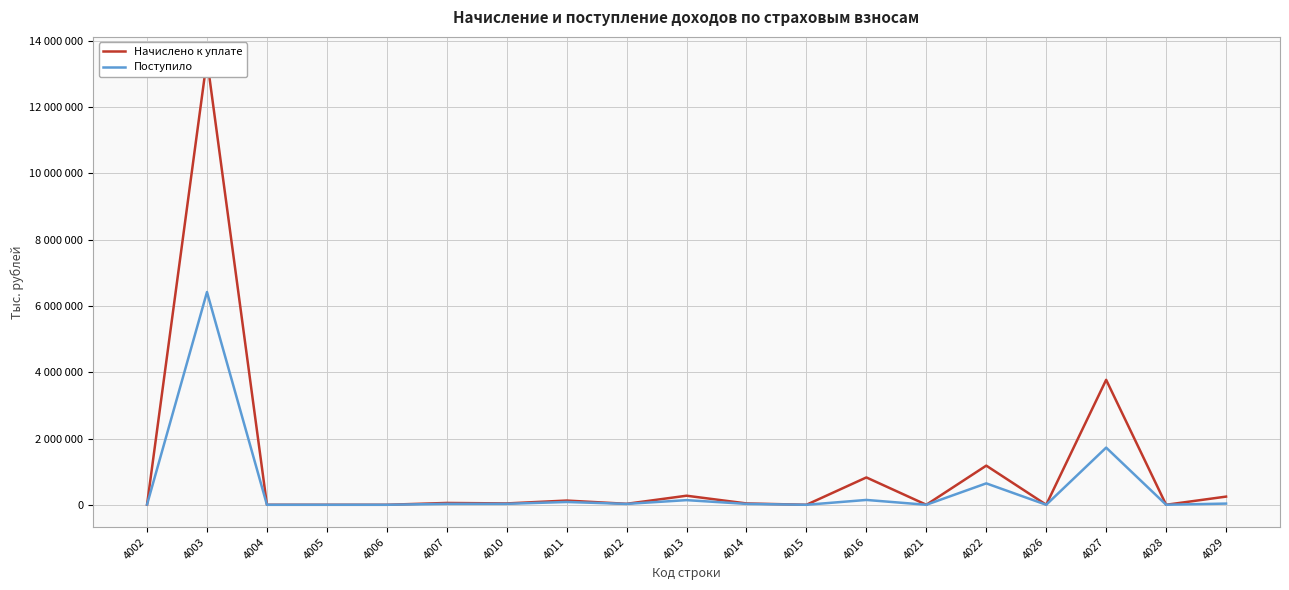

What is the greatest value displayed?

13449880